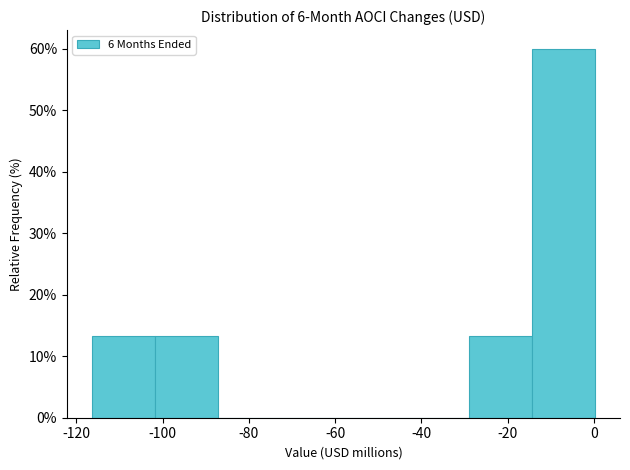

How tall is the bar that spans -116 to -102 on the x-axis? Neither the bar edges nor the heights are printed on the chart, so give them approximately, as read against the axes.

13